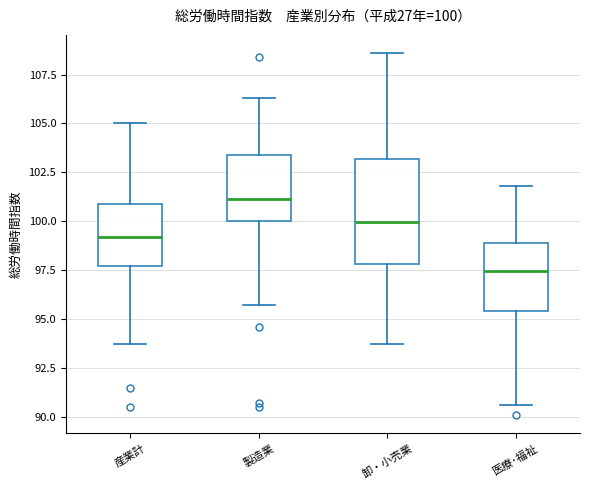

Which box is the tallest, from its lower edge to its upper edge?

卸・小売業